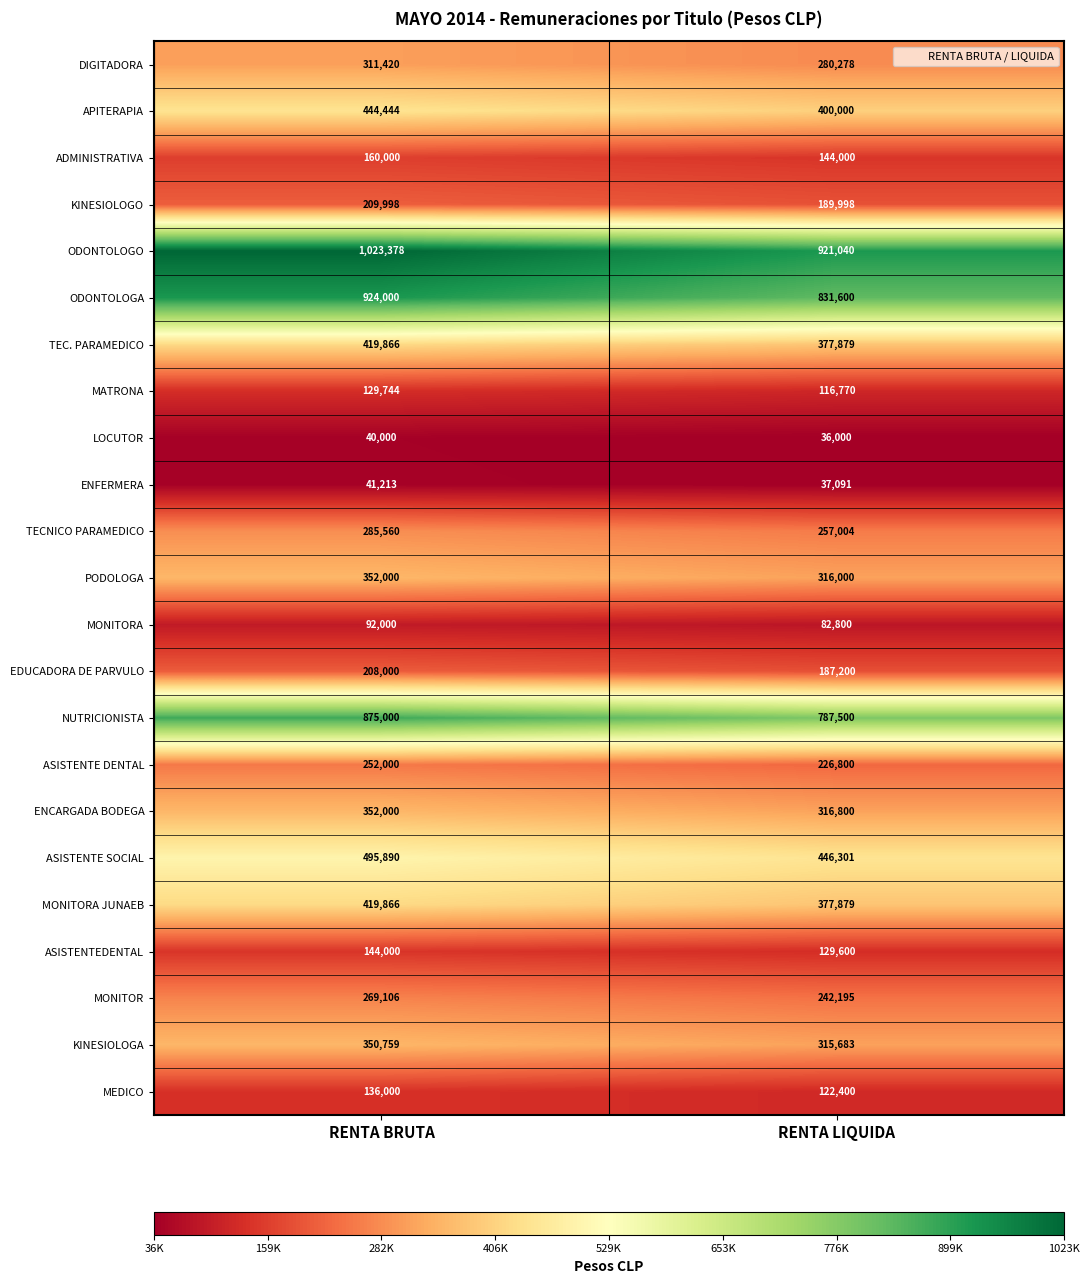

What is the maximum value shown in the chart?

1023378